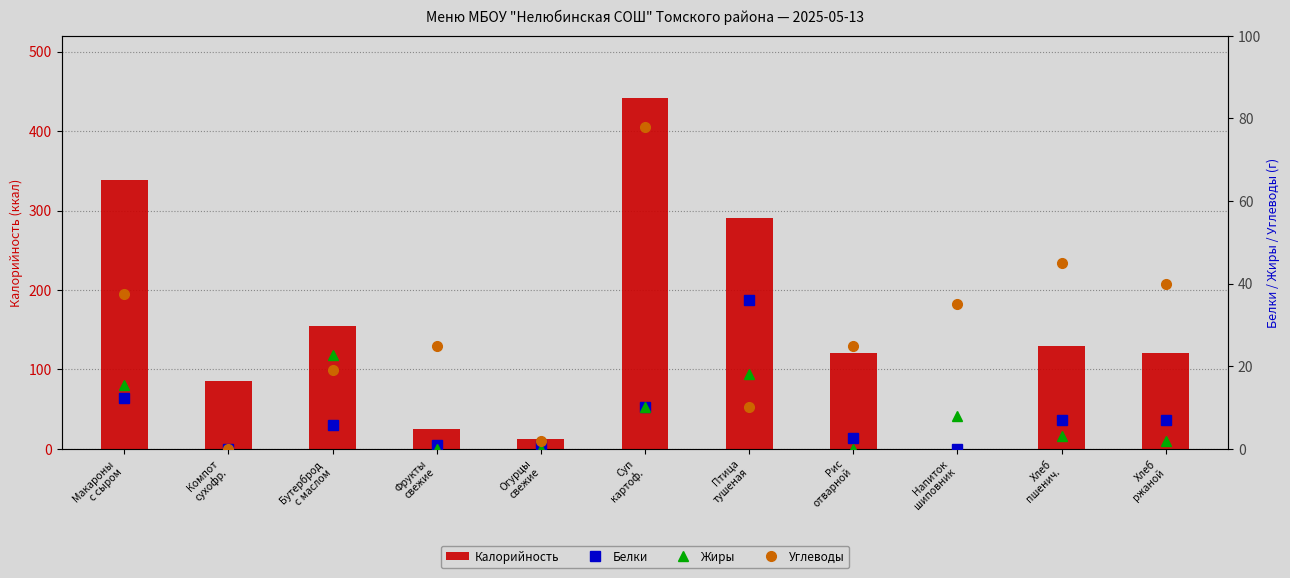

What is the difference between the Жиры values at Птица
тушеная and Бутерброд
с маслом?

4.8